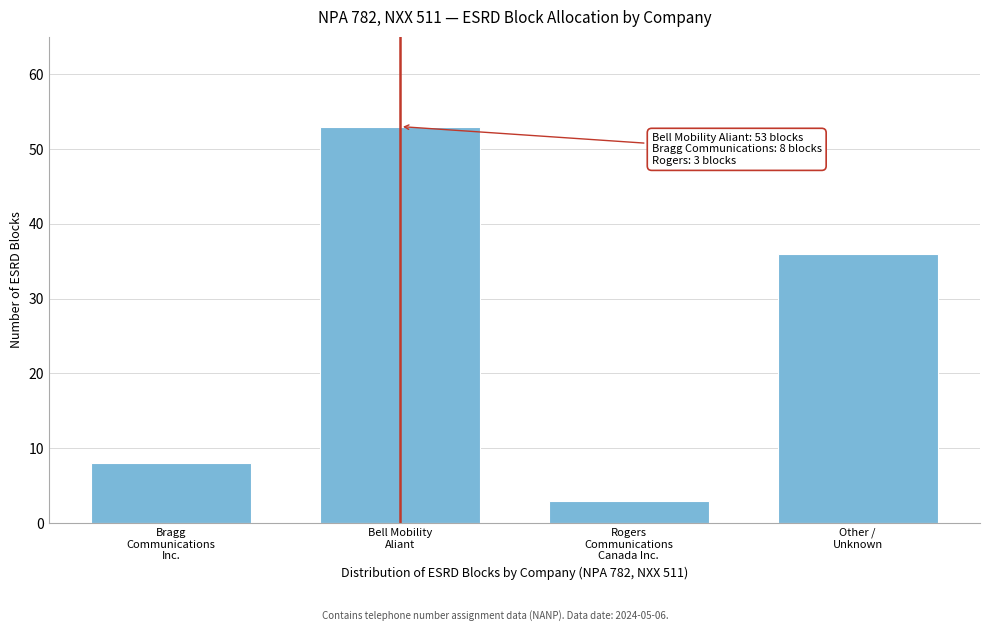

Reading left to right, extract all data points from this chart.

8	53	3	36